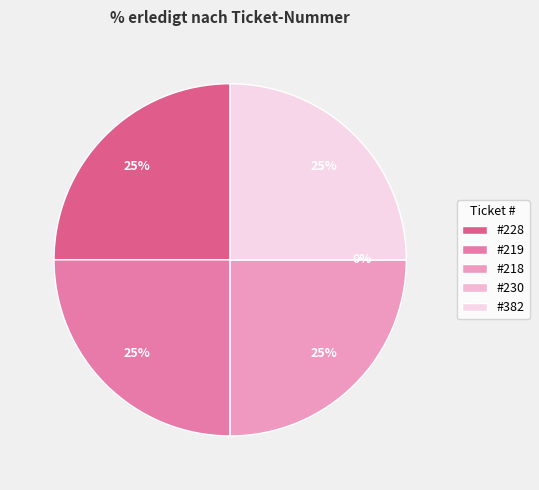

How many slices are in this pie chart?

5